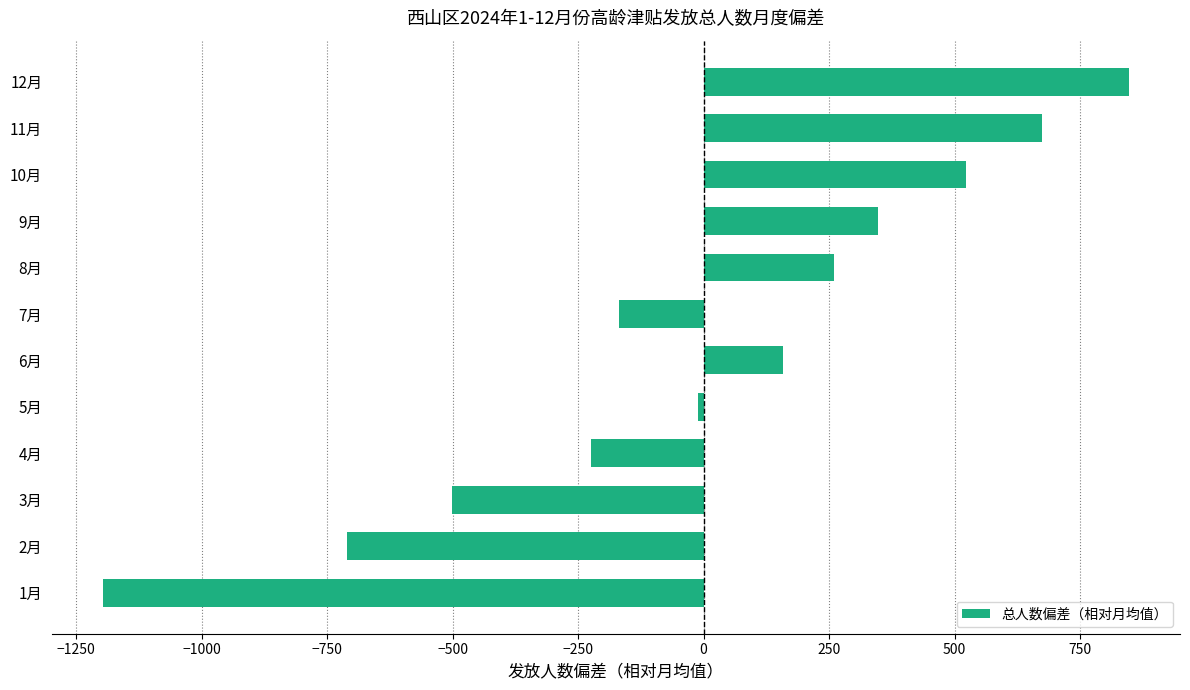

Between 3月 and 8月, which is larger?

8月